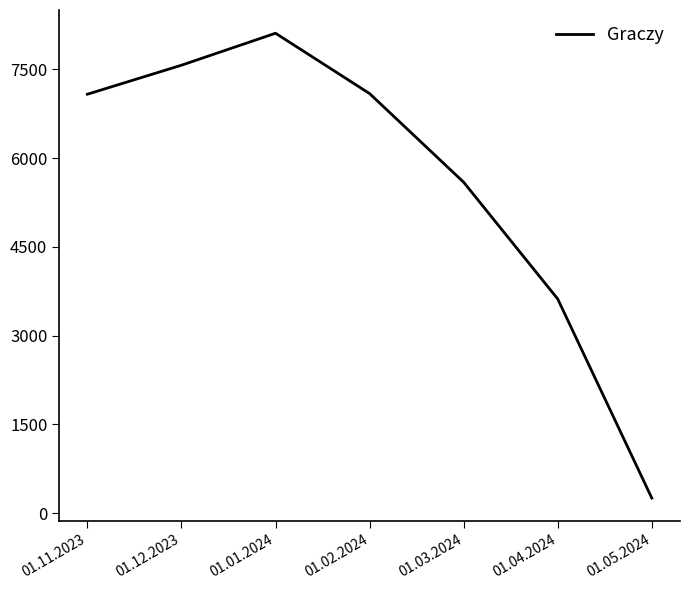

Is it true that the value at 01.12.2023 is 7568?

True